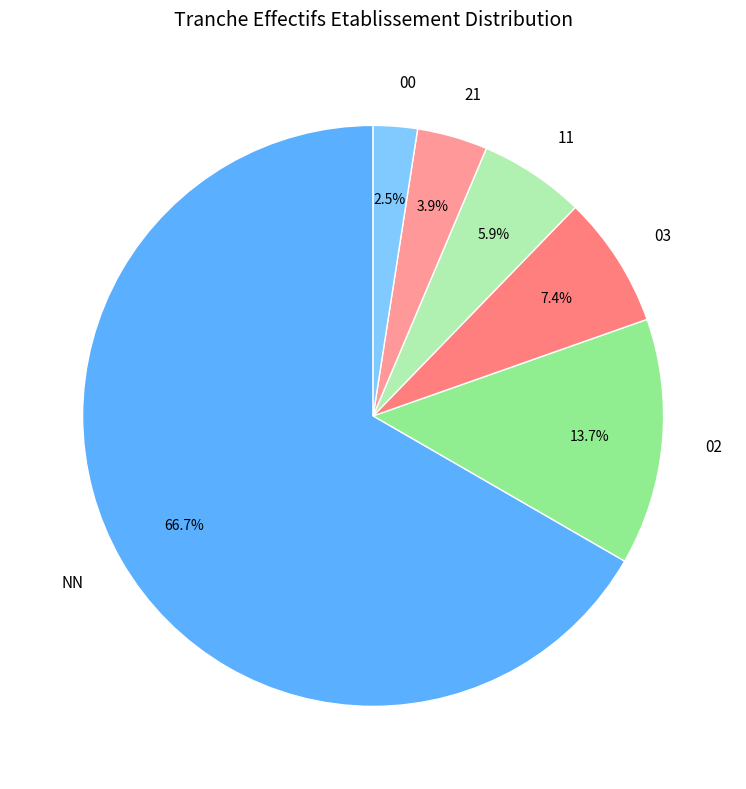

Between 03 and NN, which is larger?

NN